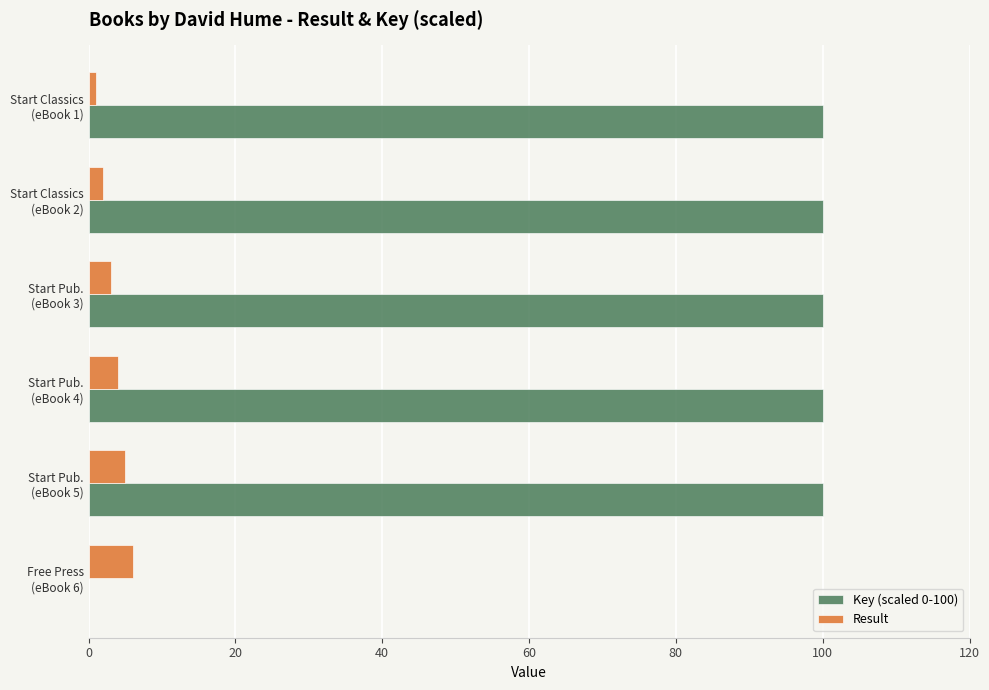

What is the maximum value for Key (scaled 0-100)?

100.0